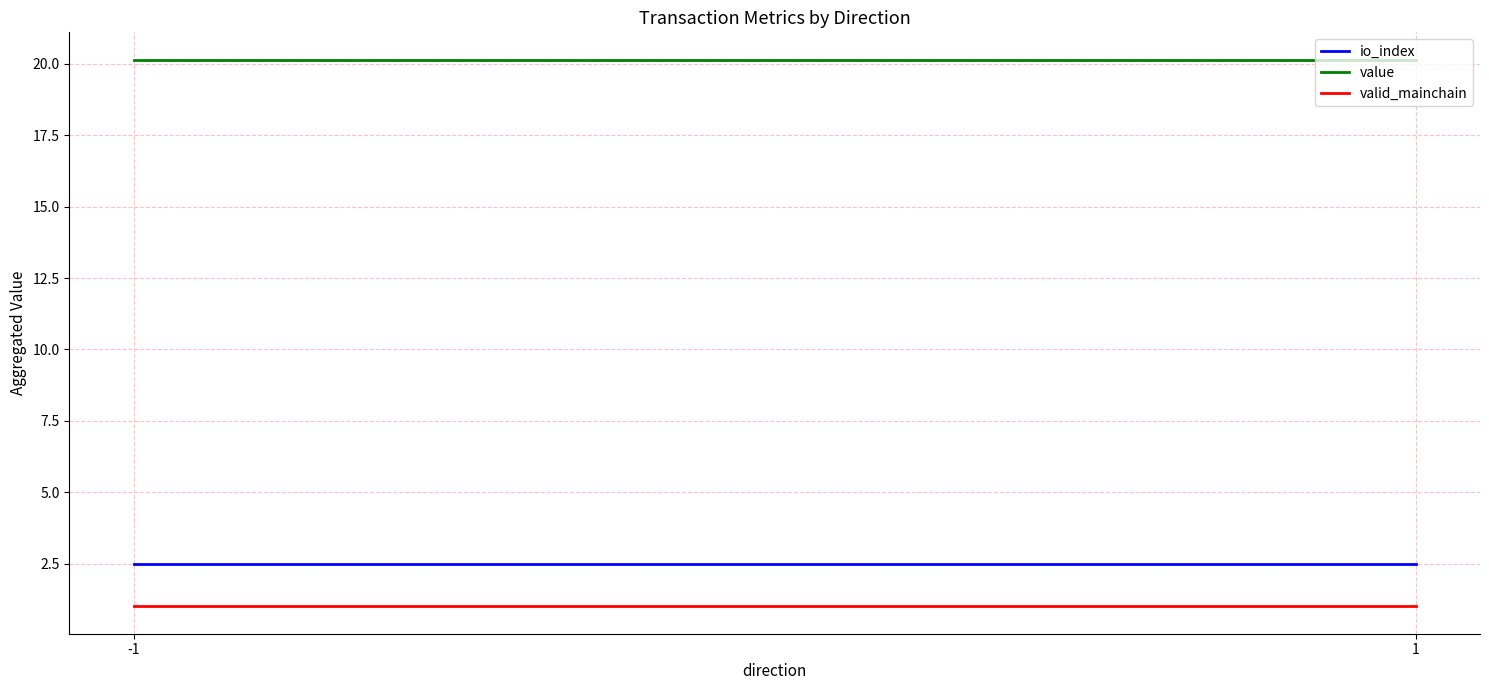

What is the value of the value point at the 1st from the left?

20.1